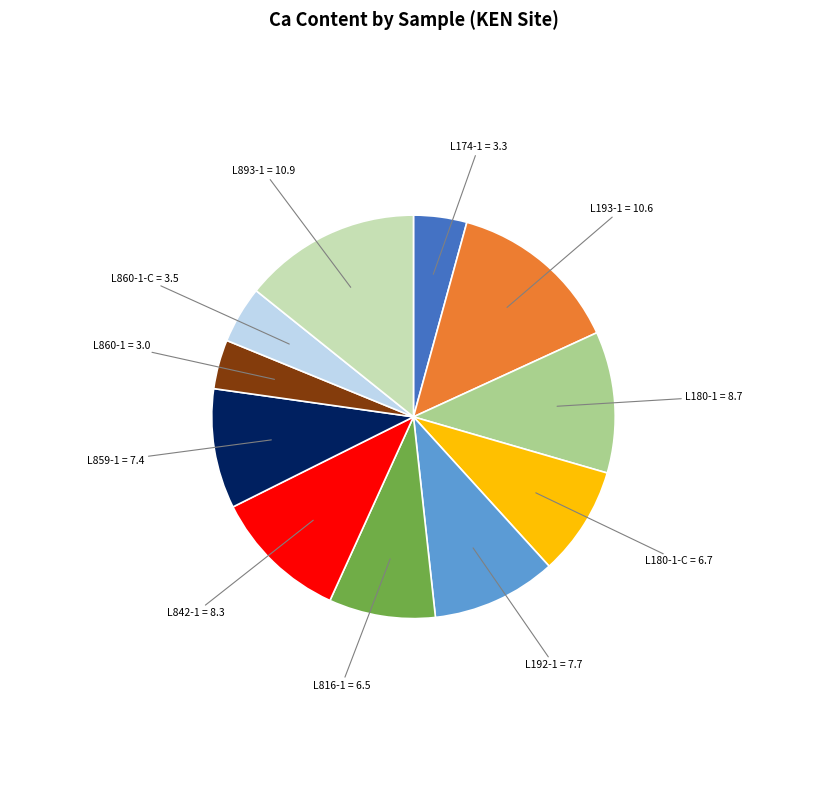

How many slices are in this pie chart?

11